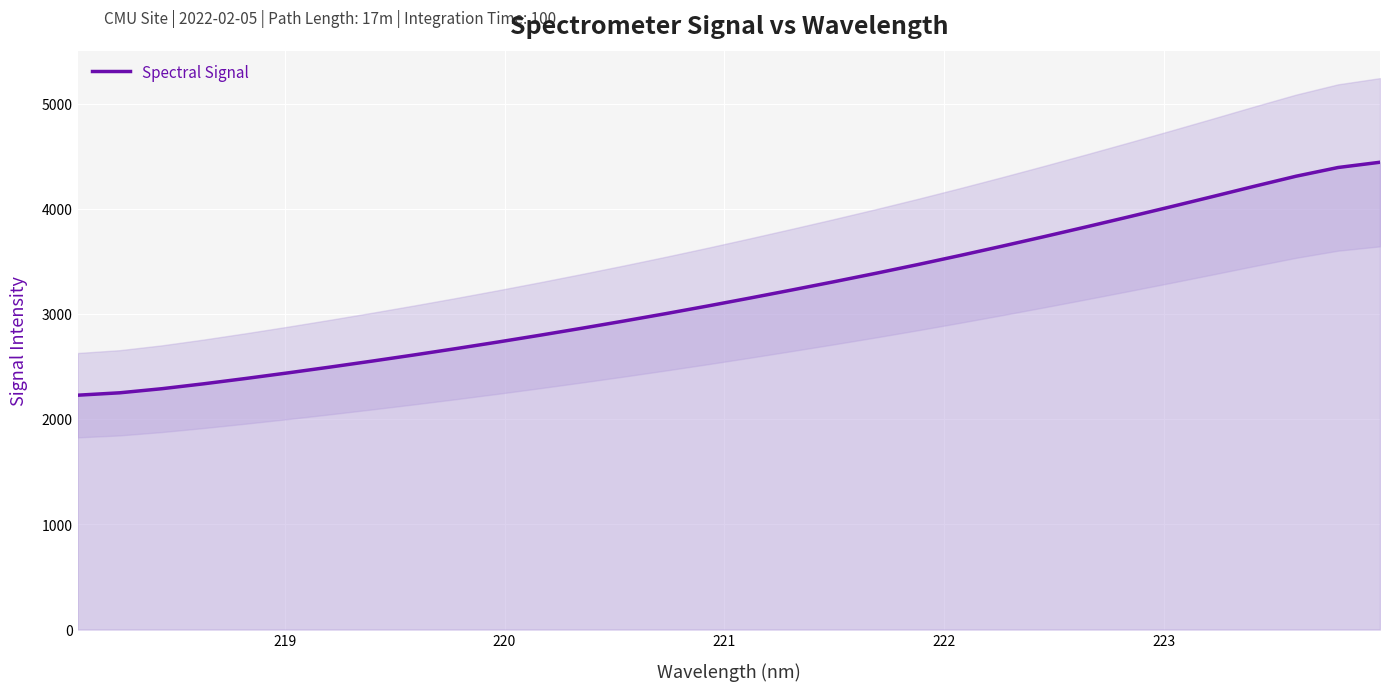

Reading left to right, list all the values displayed in this chart.

2230.3	2253.2	2292.1	2339.0	2389.7	2442.8	2497.9	2554.8	2613.5	2674.0	2736.7	2801.4	2868.1	2936.7	3007.3	3080.3	3155.5	3232.4	3310.8	3391.2	3474.4	3560.5	3648.9	3739.6	3832.1	3926.4	4022.1	4119.4	4218.0	4314.3	4397.1	4447.2